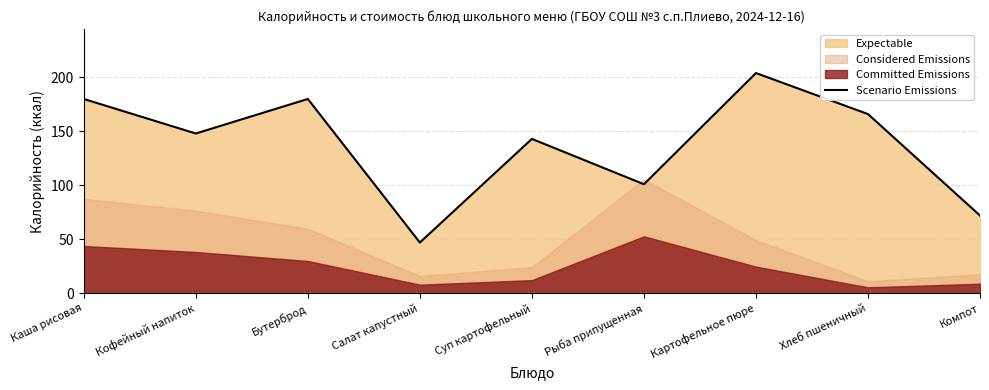

Does the chart have visible grid lines?

Yes